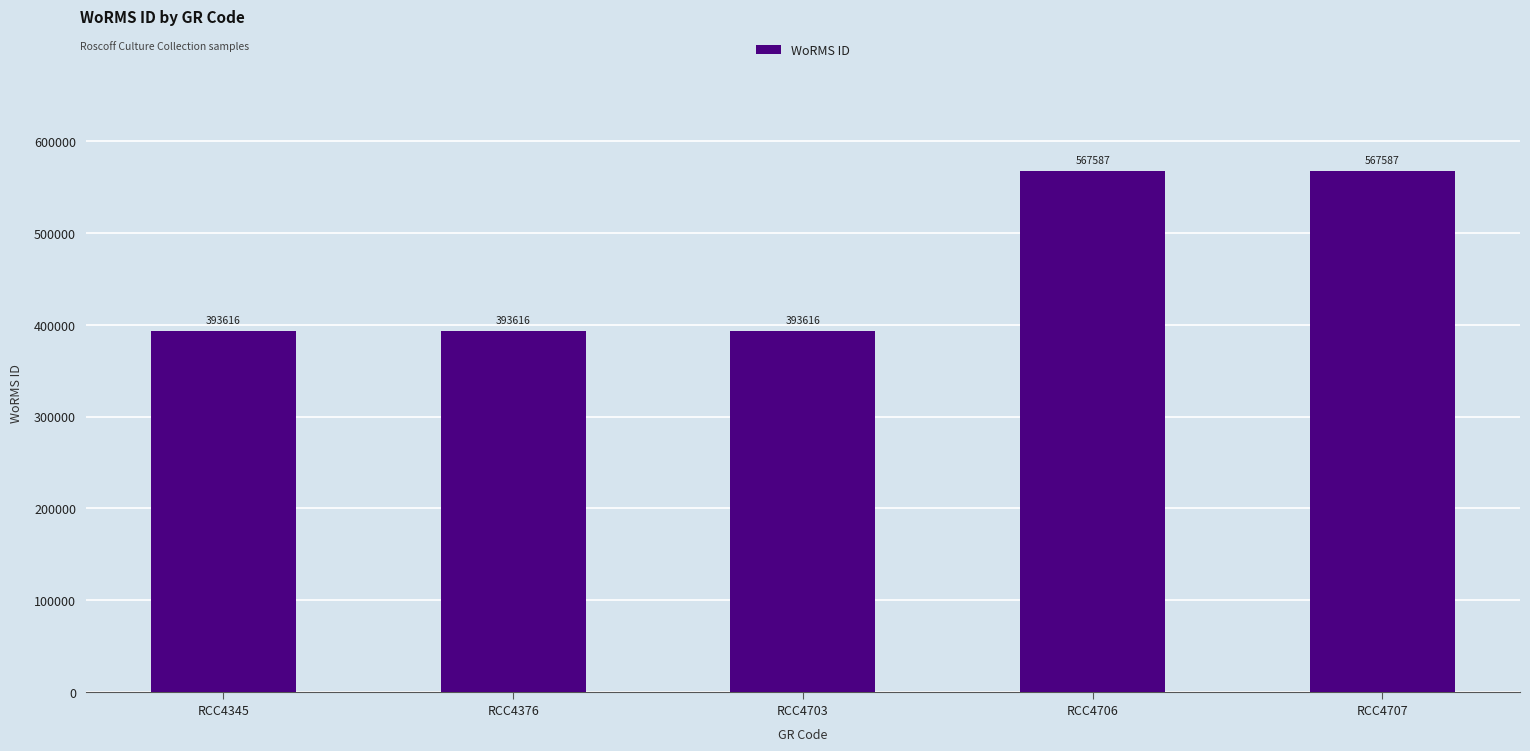

Approximately how many times larger is the value at RCC4706 compared to RCC4345?

1.4